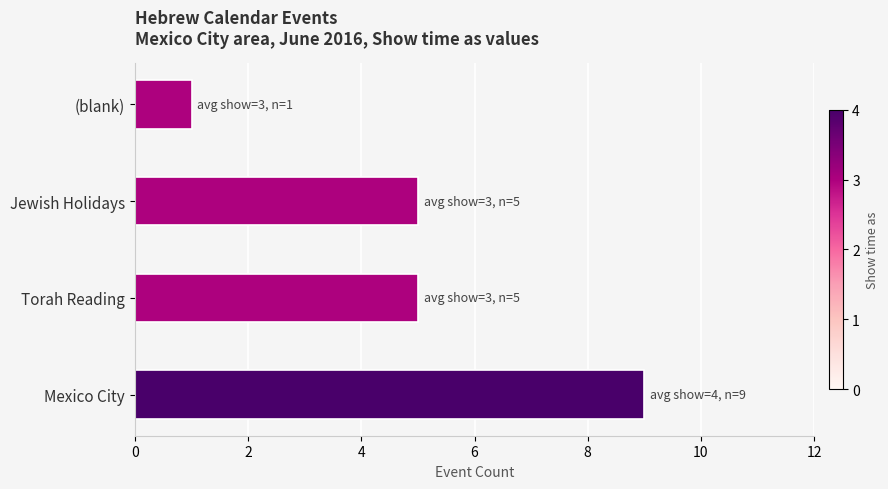

What is the change in value from Mexico City to Torah Reading?

-4